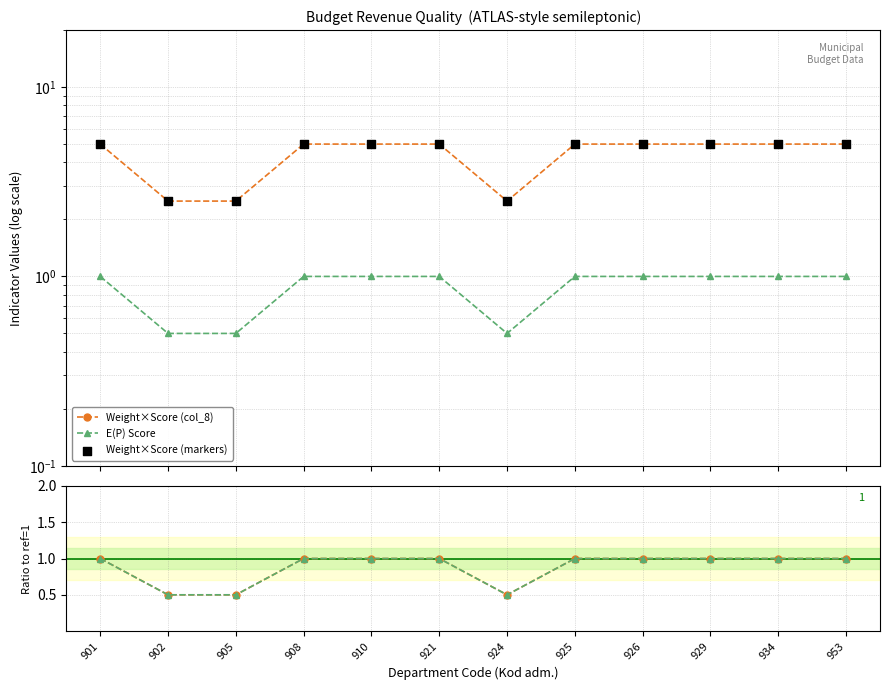

Is the value of Ratio Wt/max at 924 greater than the value of Ratio E(P)/1 at 925?

No